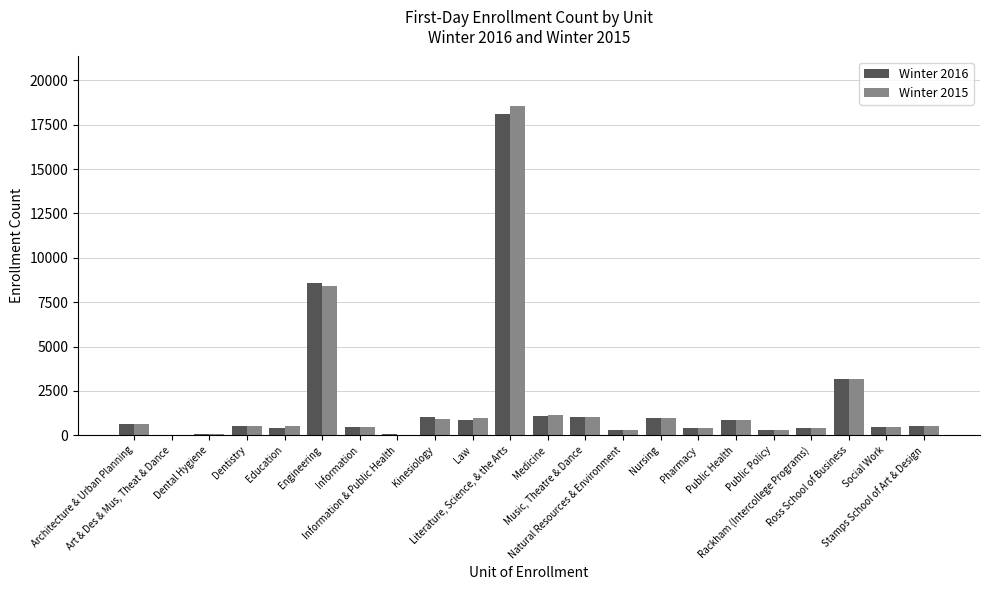

What is the maximum value shown in the chart?

18555